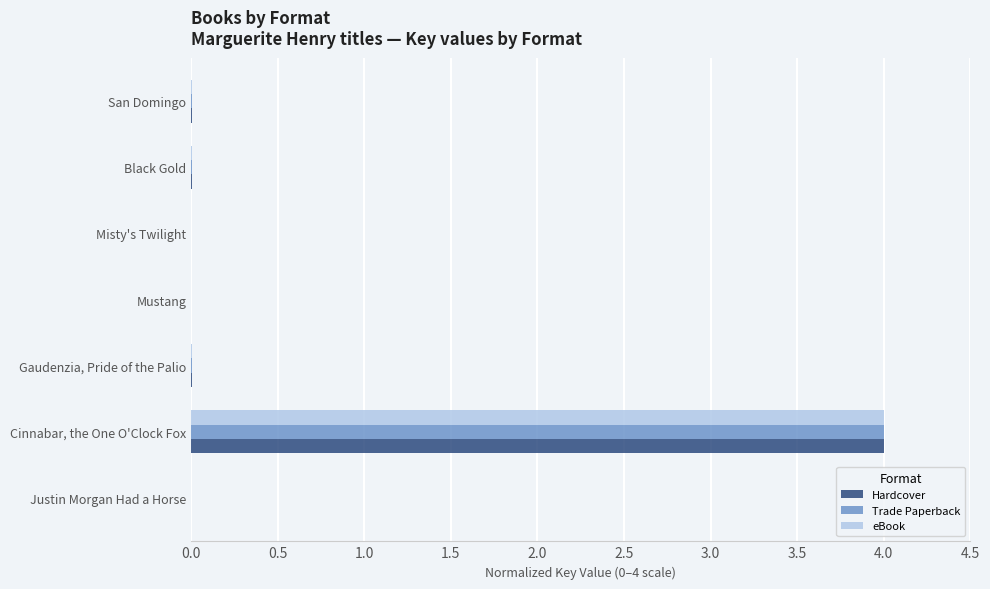

What are all the series names shown in the legend?

Hardcover, Trade Paperback, eBook